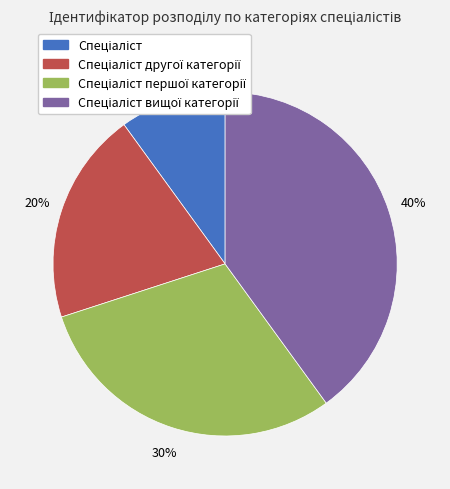

To the nearest percent, what is the average slice percentage?

25%